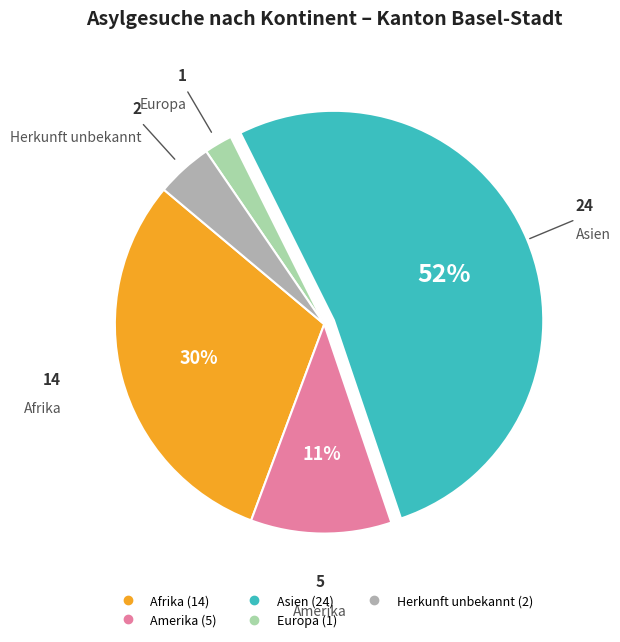

What percentage is the Herkunft unbekannt slice, to the nearest percent?

4%